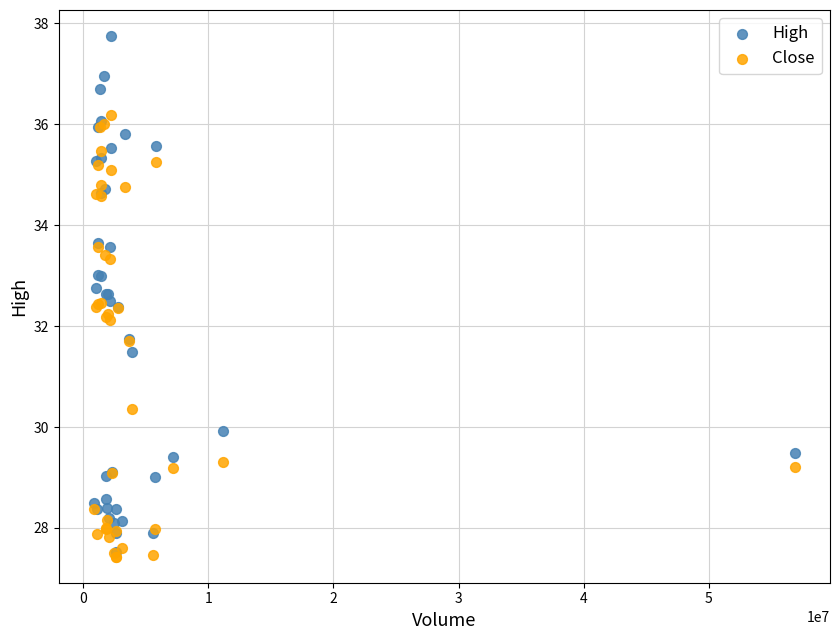

In the Close series, what Y value is closest to 31?

30.4